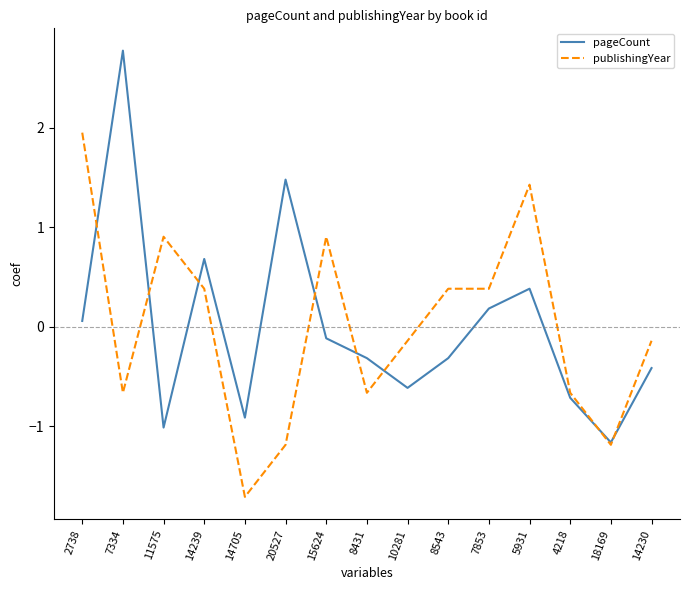

Is it true that pageCount equals -0.3 at 14705?

False